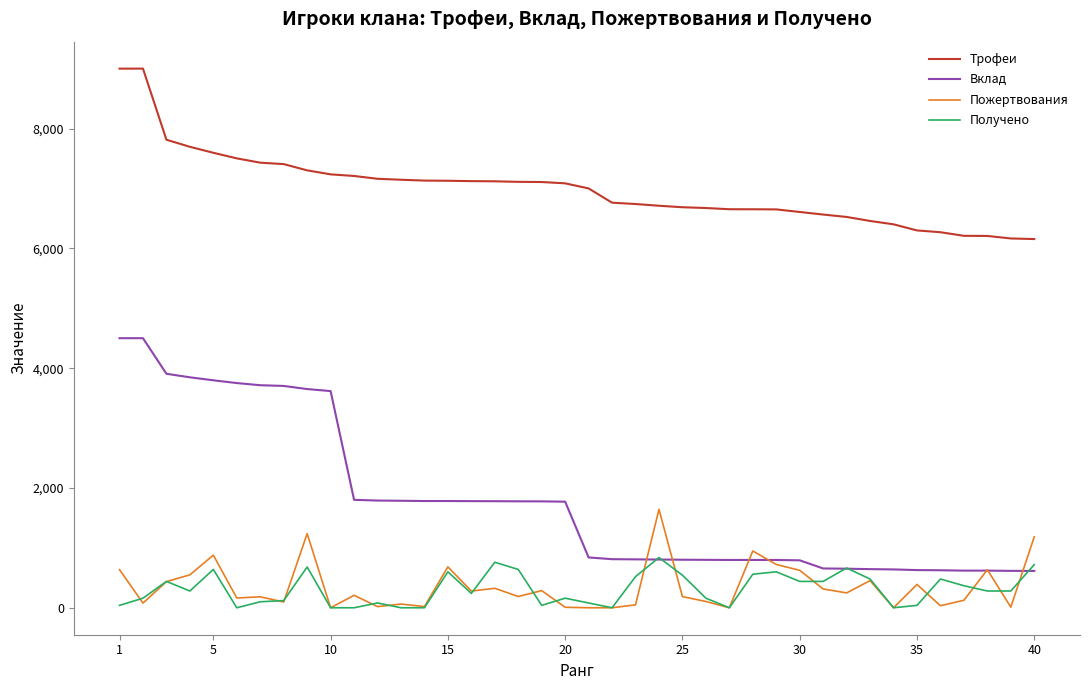

Which series has the widest spread of values?

Вклад